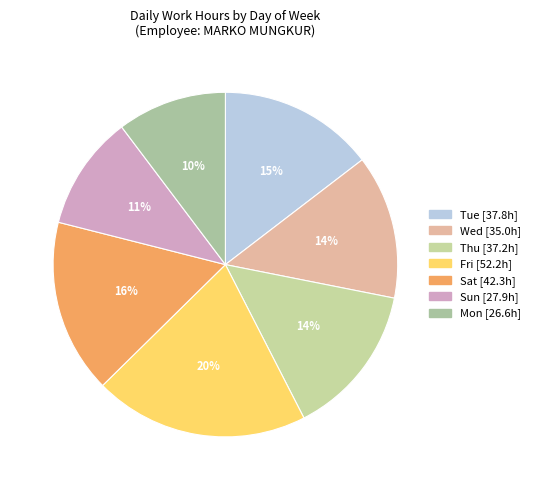

Does any single category account for the majority?

No